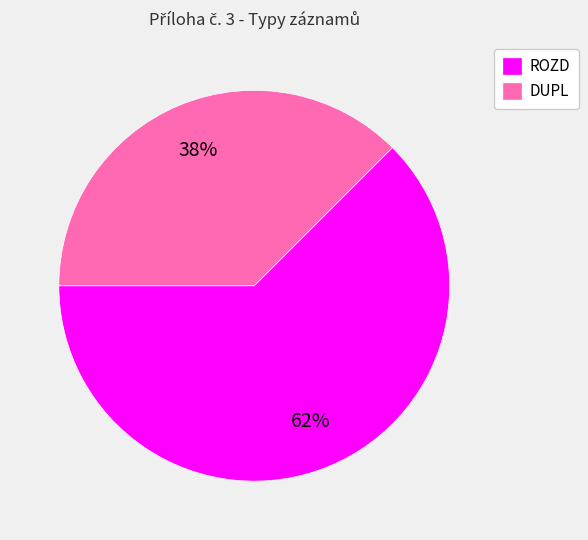

Between ROZD and DUPL, which is larger?

ROZD